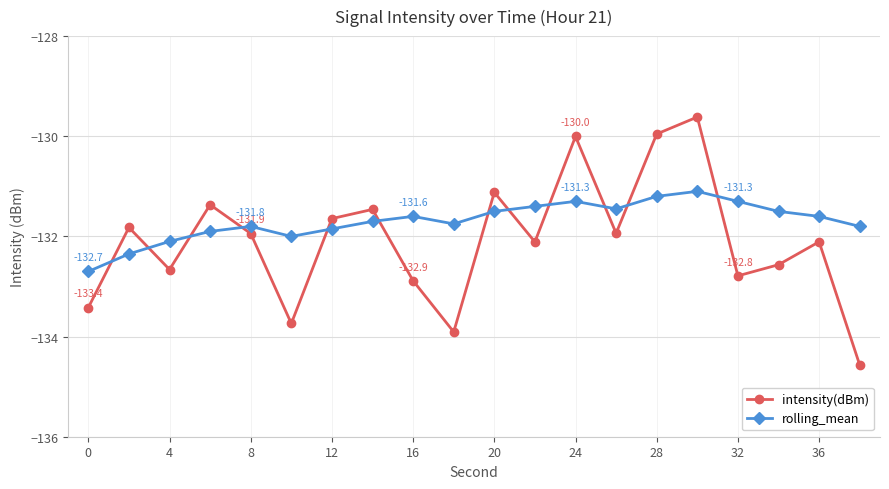

What is the value of the rolling_mean point at the 12th from the left?

-131.4